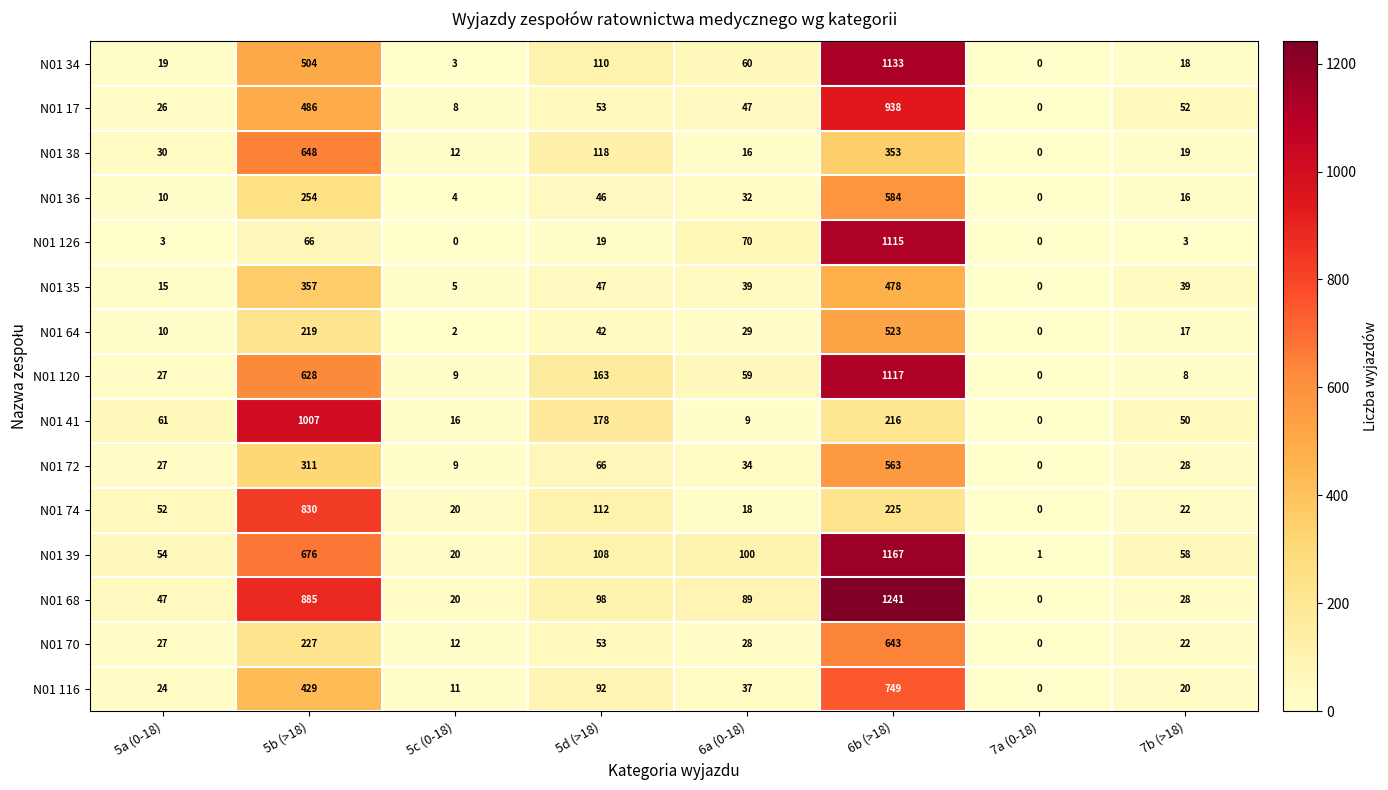

At which label is N01 64 closest to 261?

5b (>18)